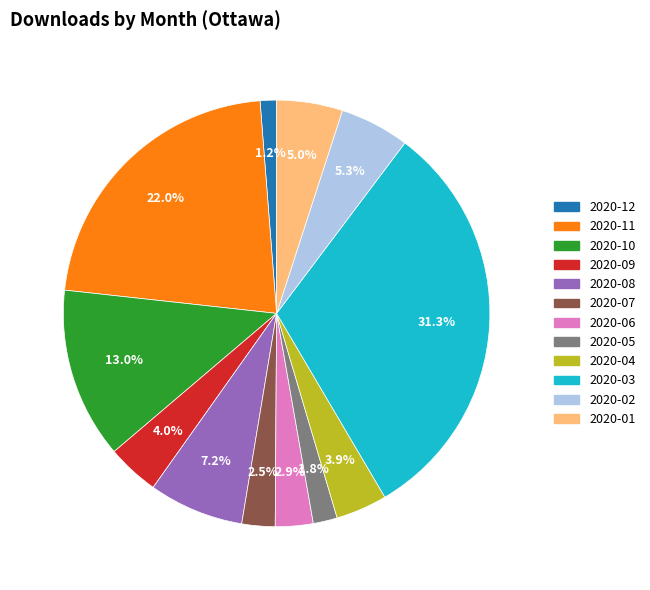

How many slices are in this pie chart?

12